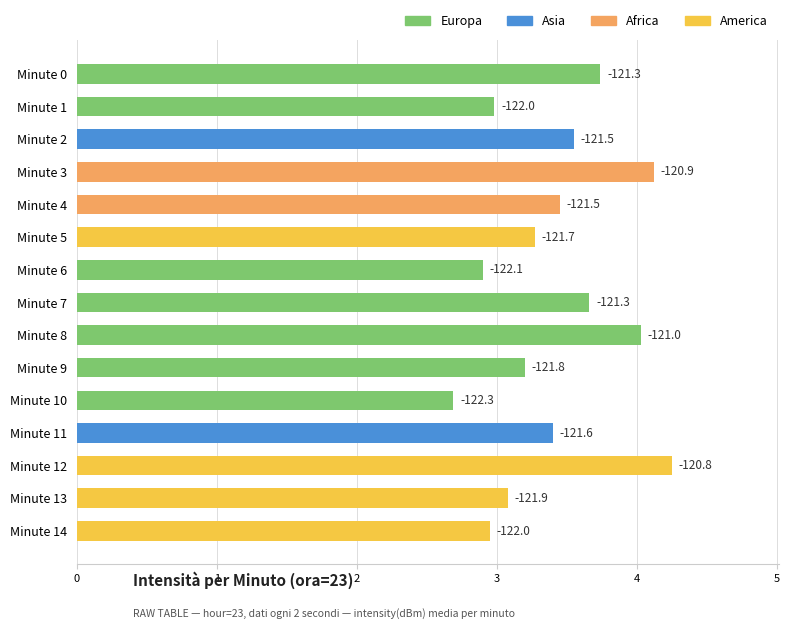

Are the bars horizontal?

Yes